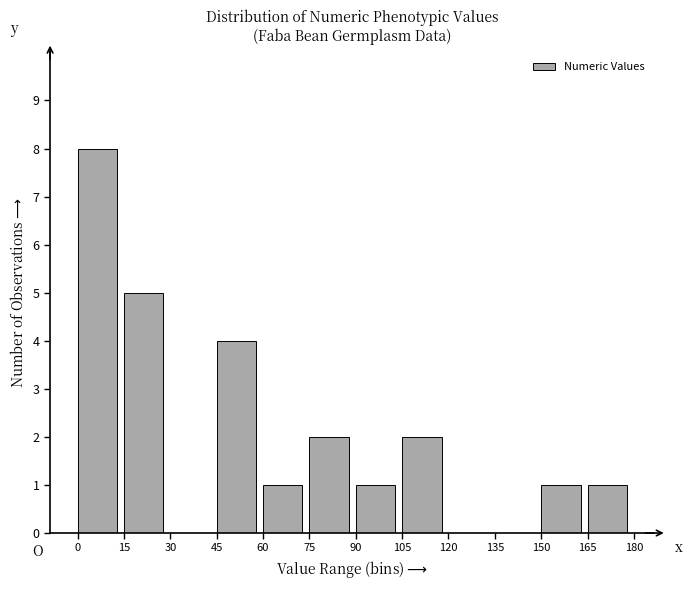

Reading left to right, list every bar in this chart as the range it spans on the x-axis followed by its height. The values are not printed on the chart, so give them approximately, as read against the axis.

0 to 15: 8
15 to 30: 5
30 to 45: 0
45 to 60: 4
60 to 75: 1
75 to 90: 2
90 to 105: 1
105 to 120: 2
120 to 135: 0
135 to 150: 0
150 to 165: 1
165 to 180: 1